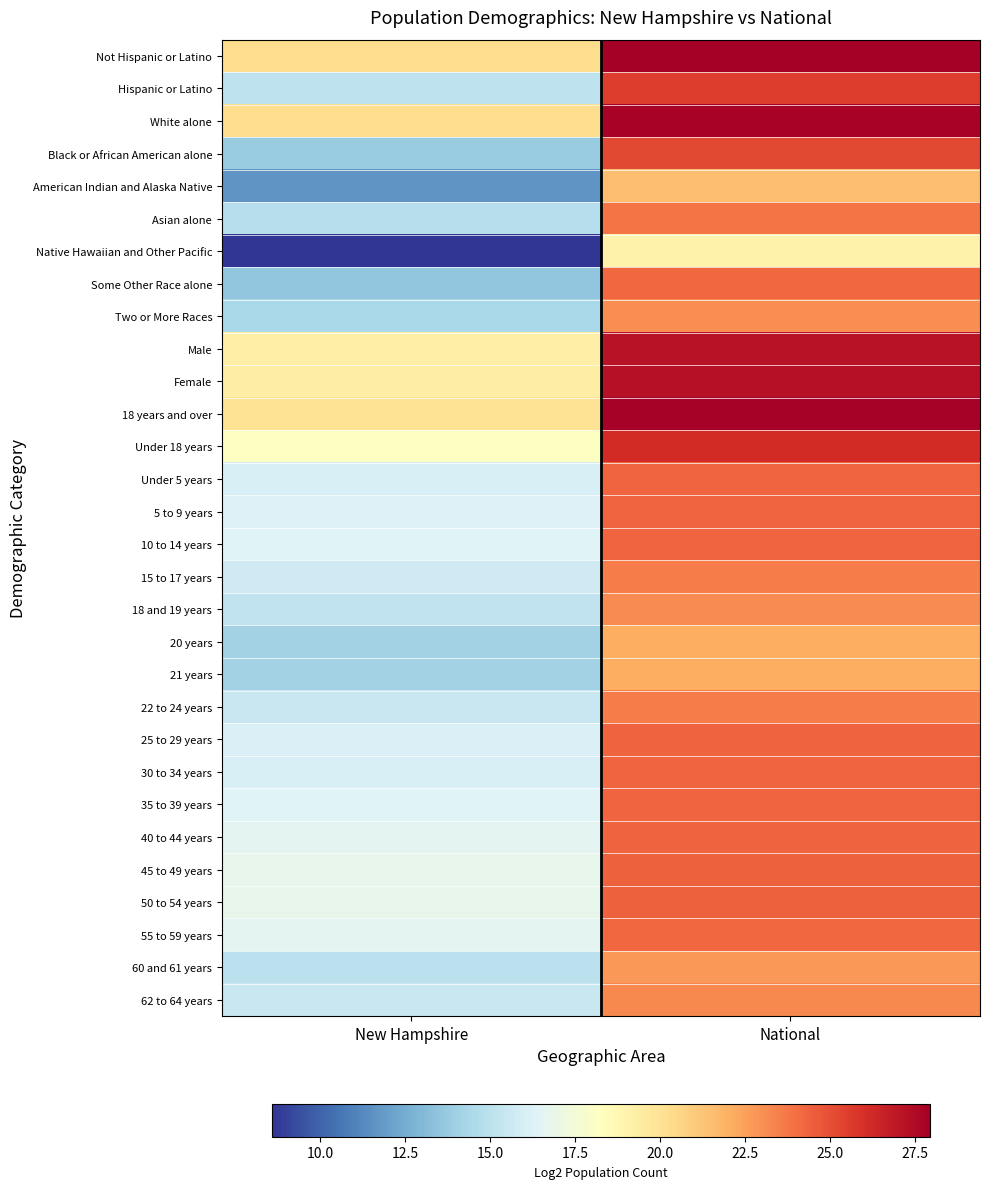

Which has a higher value, New Hampshire or National?

National